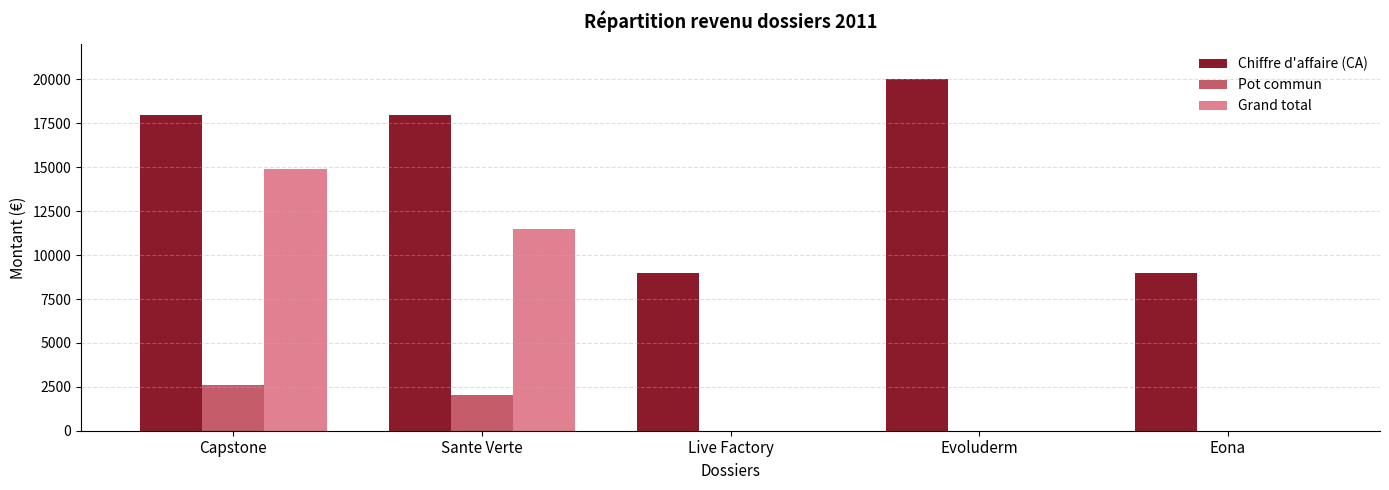

Is it true that Chiffre d'affaire (CA) equals 13102 at Eona?

False